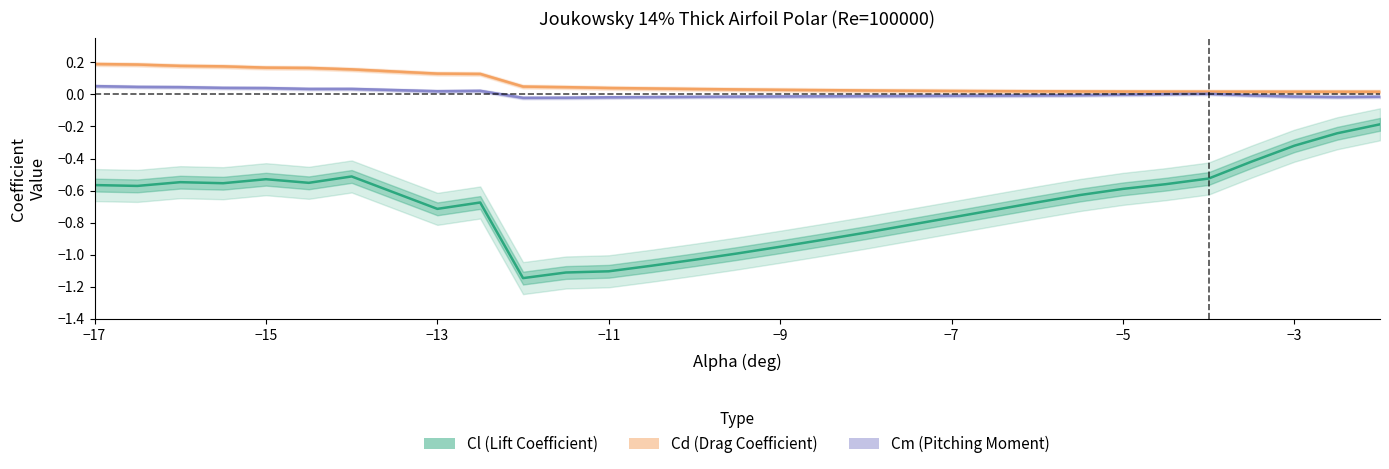

True or false: Cl (Lift Coefficient) and Cd (Drag Coefficient) intersect in this chart.

False